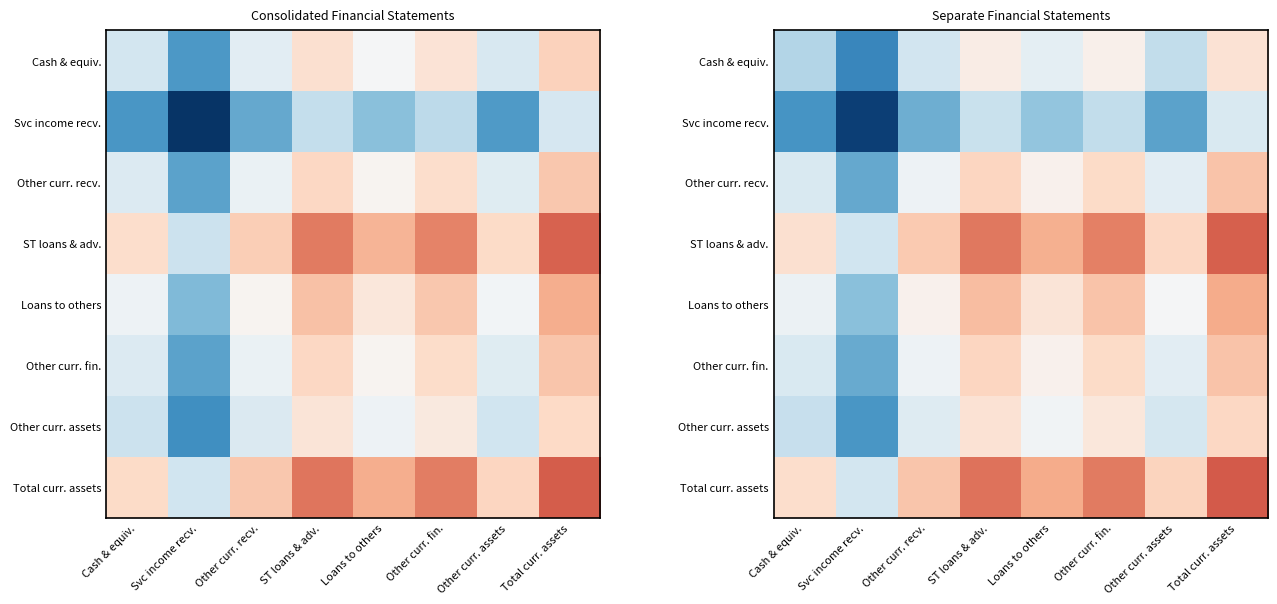

At which label does Other curr. recv. first exceed 0?

ST loans & adv.